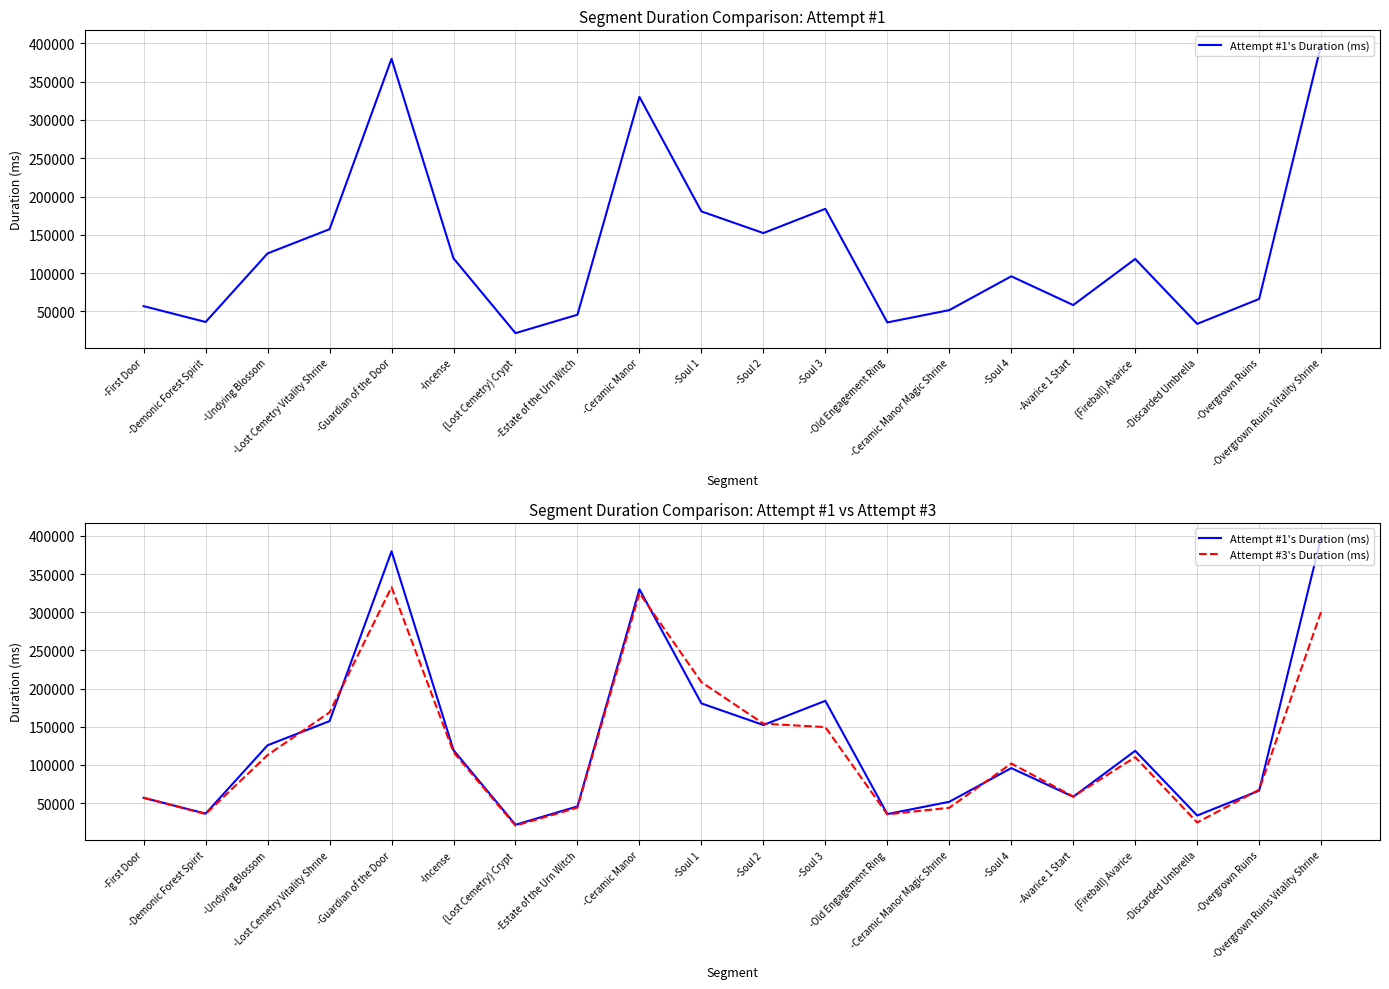

Reading left to right, transcribe all the data shown in this chart.

Attempt #1's Duration (ms): 56806	36108	125699	157338	379903	119238	21532	45590	330204	180574	152257	183929	35539	51616	95794	58210	118447	33634	66205	398296
Attempt #3's Duration (ms): 56936	35630	112839	168845	332804	116634	20369	43964	324994	208439	154020	149462	35171	43794	101752	58534	110125	24521	67461	300727